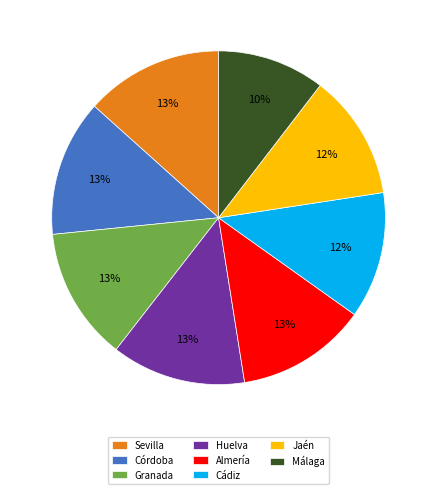

True or false: Almería accounts for 2% of the total.

False